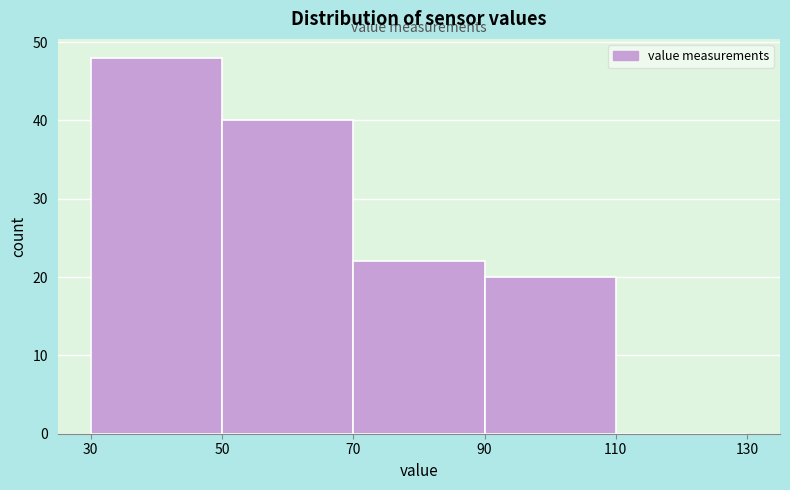

Reading left to right, transcribe this chart: for each bar, give the range it covers on the x-axis and its height. The values are not printed on the chart, so give them approximately, as read against the axis.

30 to 50: 48
50 to 70: 40
70 to 90: 22
90 to 110: 20
110 to 130: 0